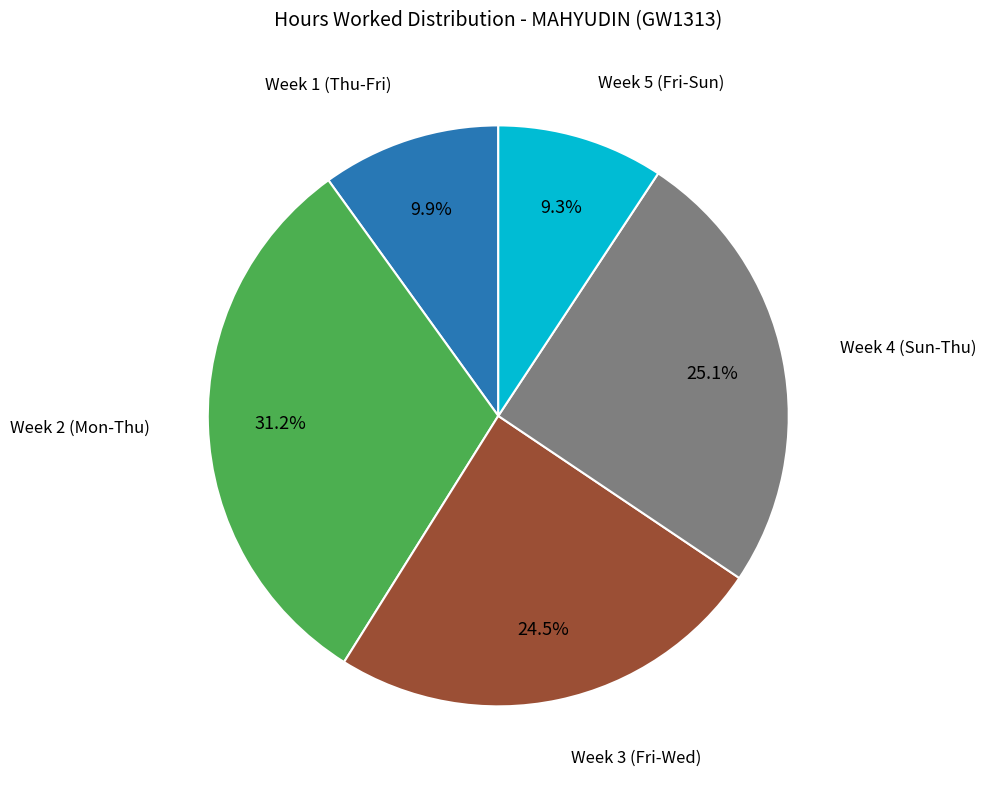

Is there any slice that represents more than half of the pie?

No